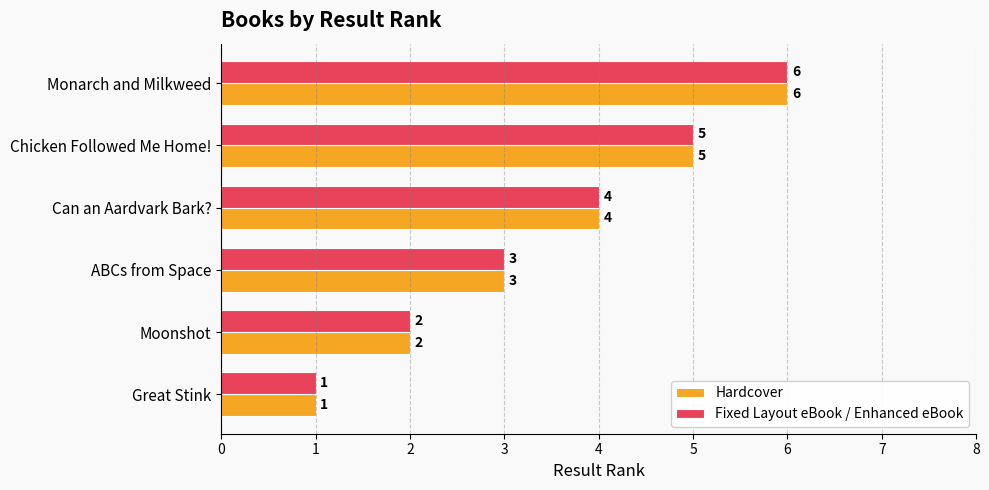

At which label does Fixed Layout eBook / Enhanced eBook reach its peak?

Monarch and Milkweed